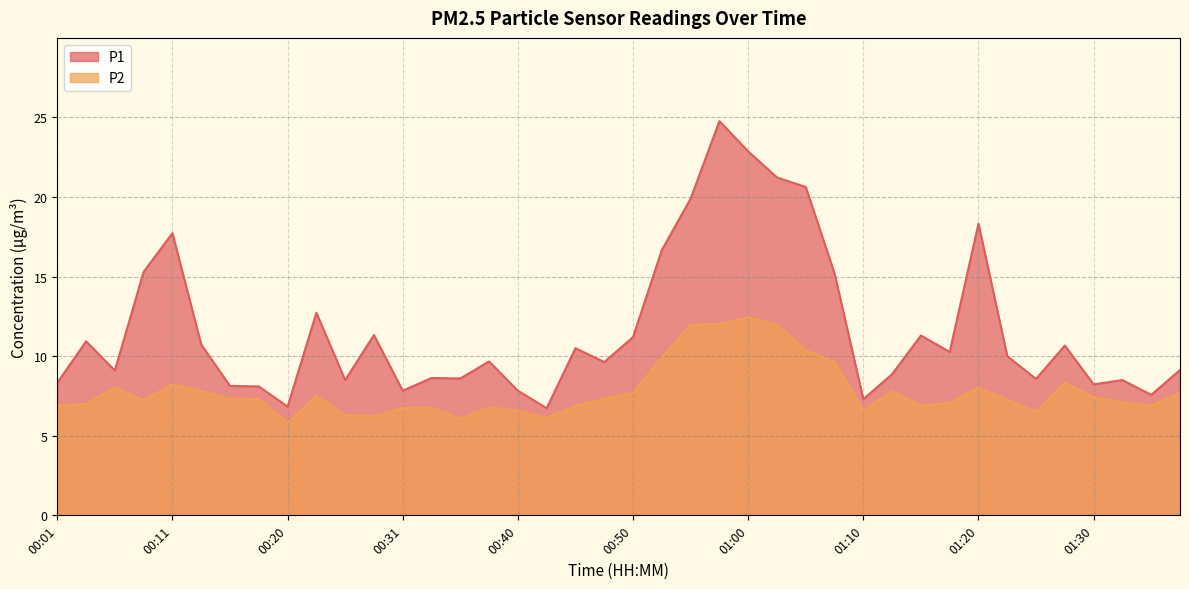

List the series in order of their overall mean, highest first.

P1, P2